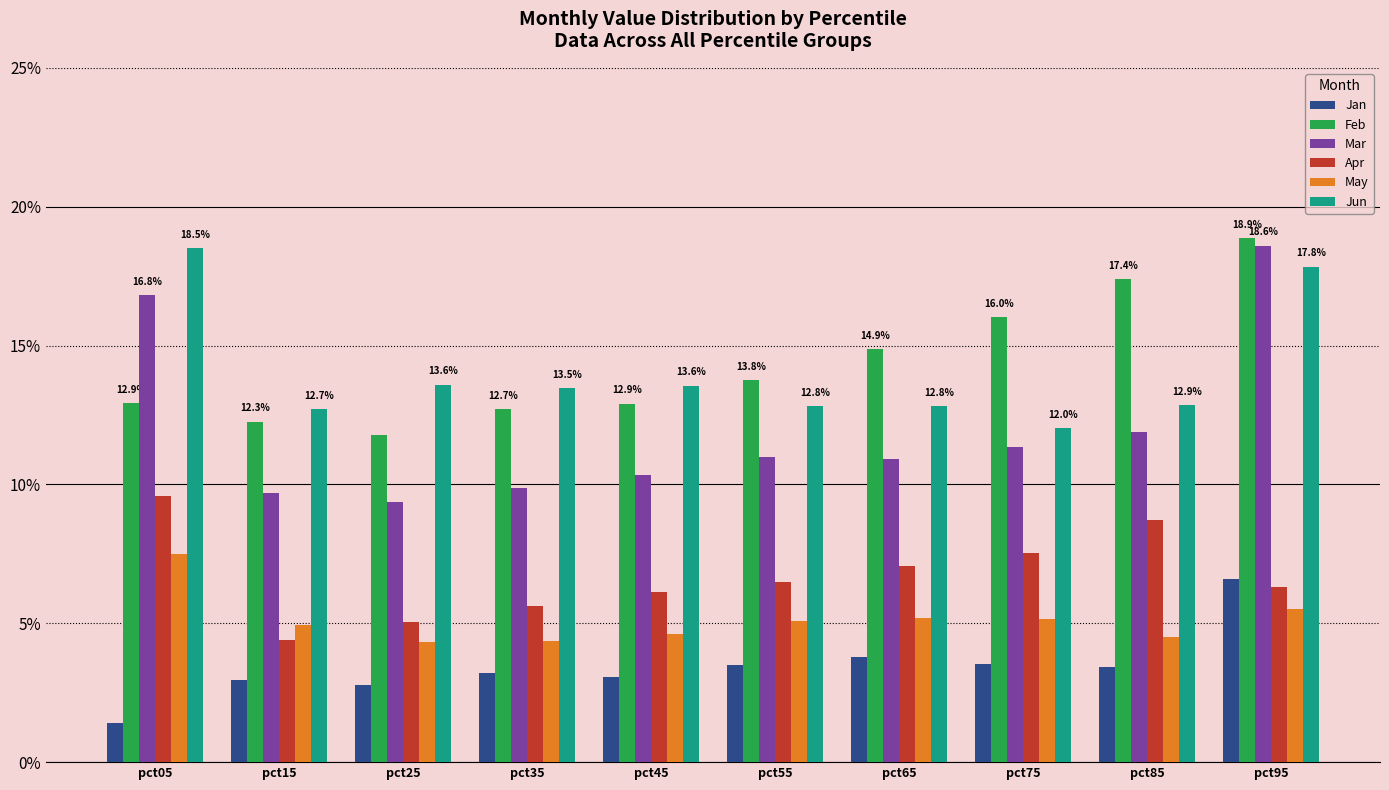

Reading left to right, list all the values displayed in this chart.

Jan: 0.0	0.0	0.0	0.0	0.0	0.0	0.0	0.0	0.0	0.1
Feb: 0.1	0.1	0.1	0.1	0.1	0.1	0.1	0.2	0.2	0.2
Mar: 0.2	0.1	0.1	0.1	0.1	0.1	0.1	0.1	0.1	0.2
Apr: 0.1	0.0	0.1	0.1	0.1	0.1	0.1	0.1	0.1	0.1
May: 0.1	0.0	0.0	0.0	0.0	0.1	0.1	0.1	0.0	0.1
Jun: 0.2	0.1	0.1	0.1	0.1	0.1	0.1	0.1	0.1	0.2